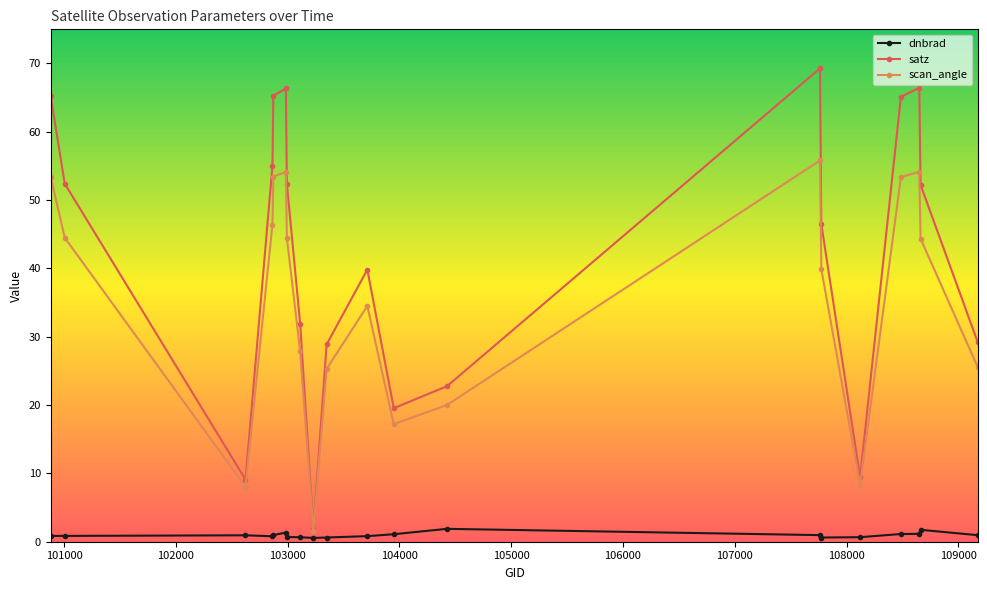

Which series has the largest range (max minus min)?

satz